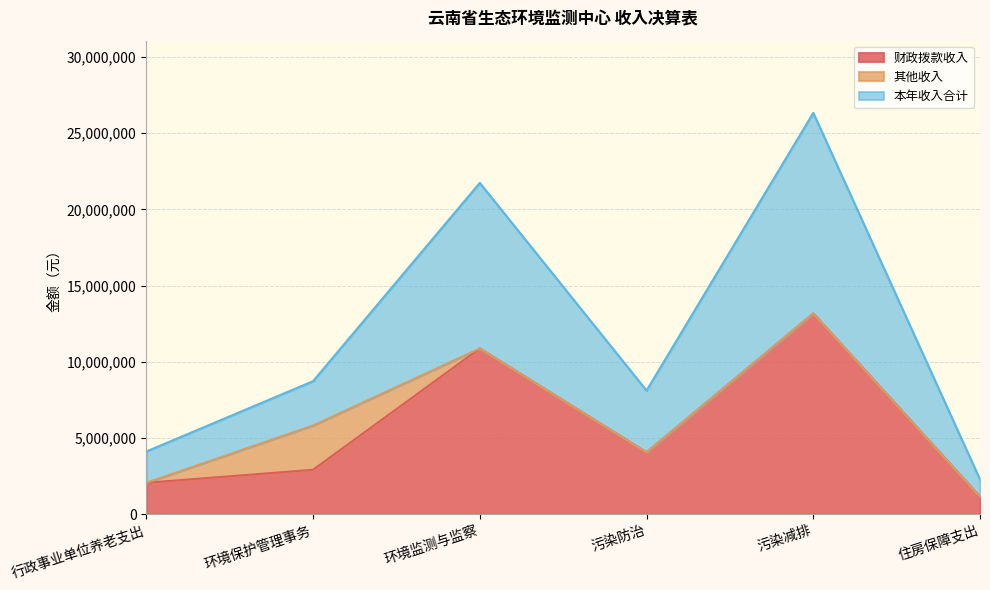

Between 环境保护管理事务 and 住房保障支出, which series saw the biggest shift?

本年收入合计